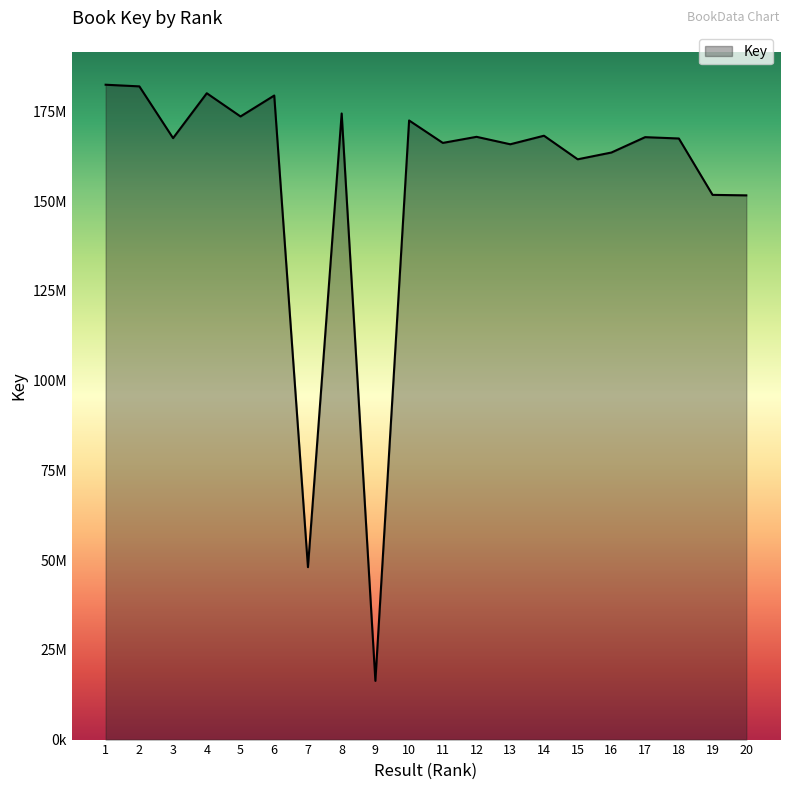

True or false: the data shows 247480865 at 15.

False